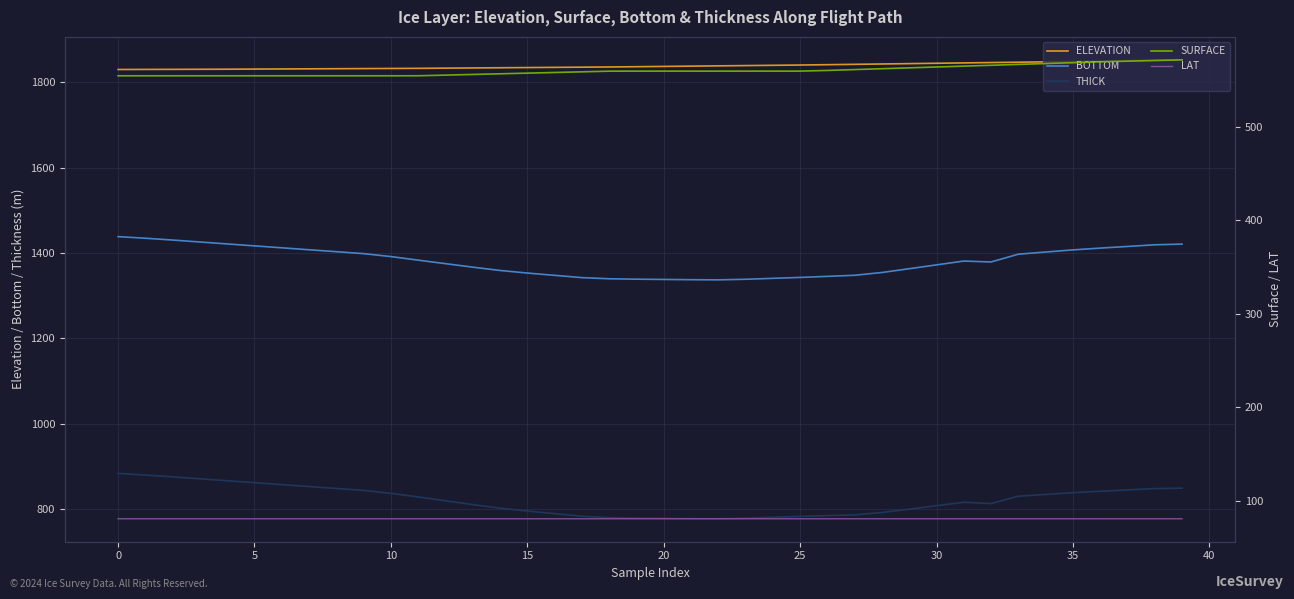

The value of ELEVATION at 35 is 999.7. True or false?

False